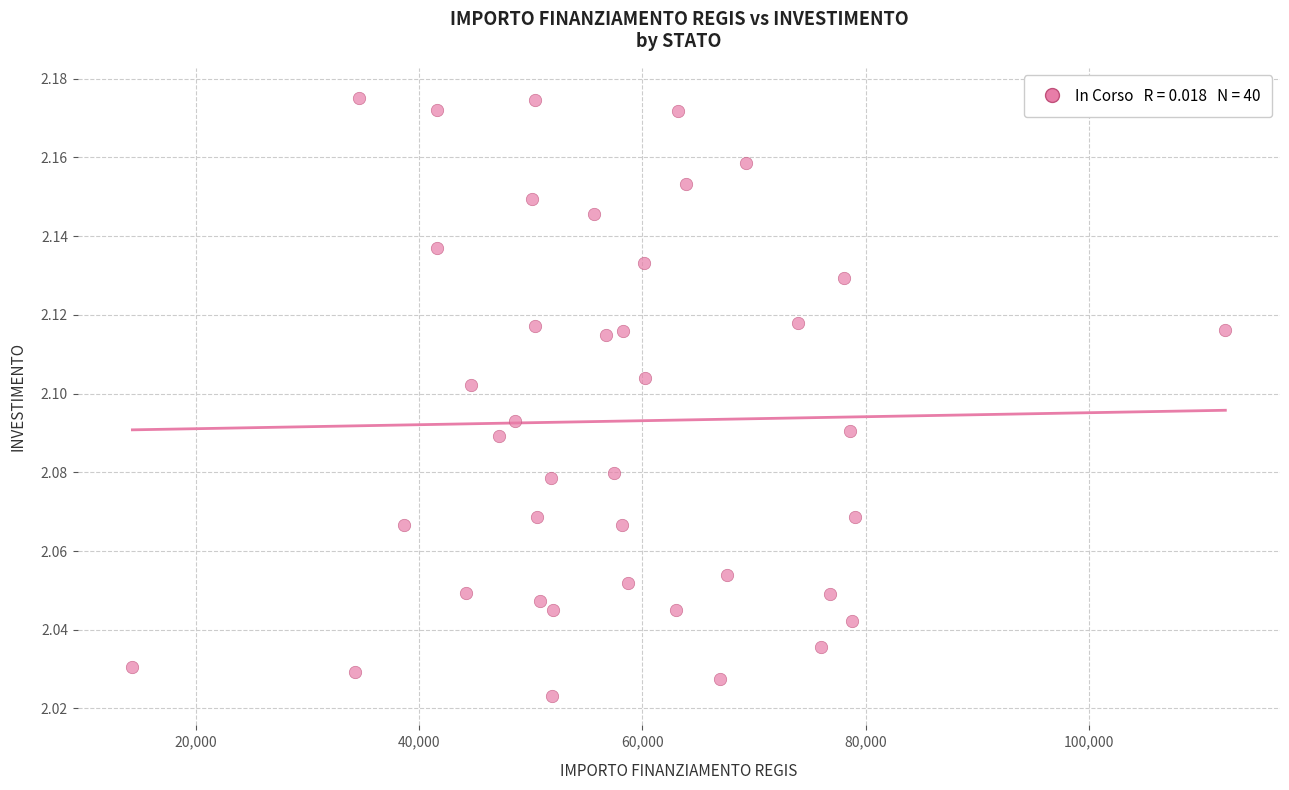

What is the range of X values (max minus min)?

97912.8